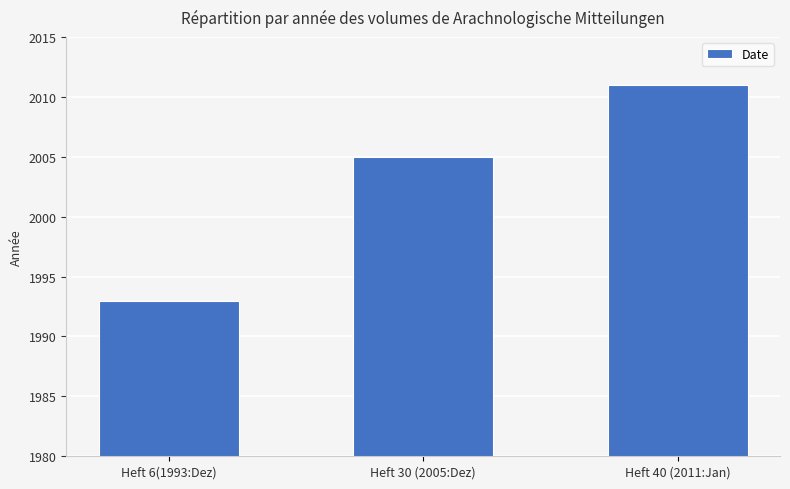

Are the bars grouped side by side (vs. stacked)?

No